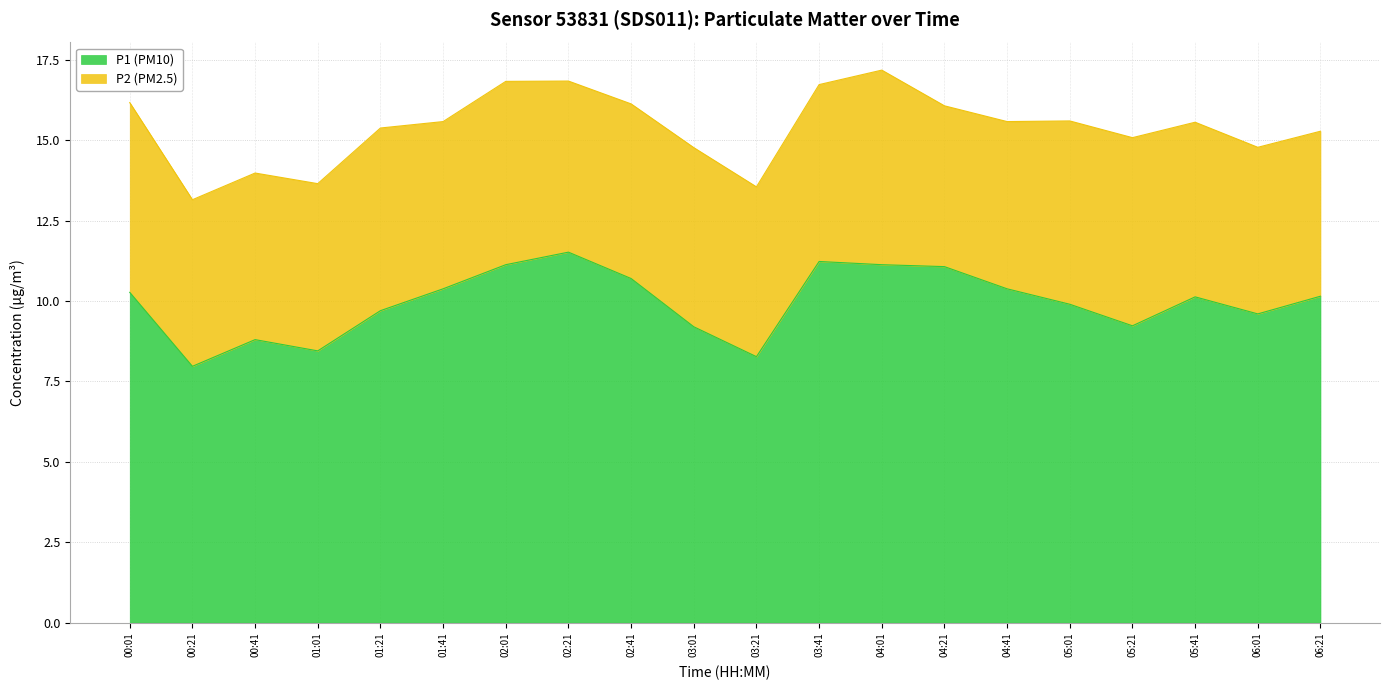

How many points are lower than both their immediate neighbors (excluding endpoints)?

5